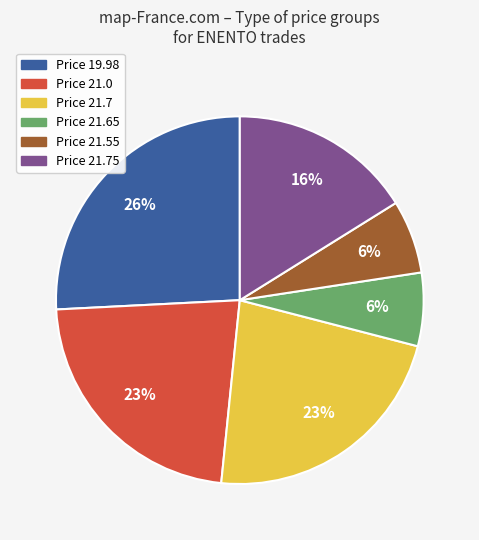

Is there a majority slice in this chart?

No